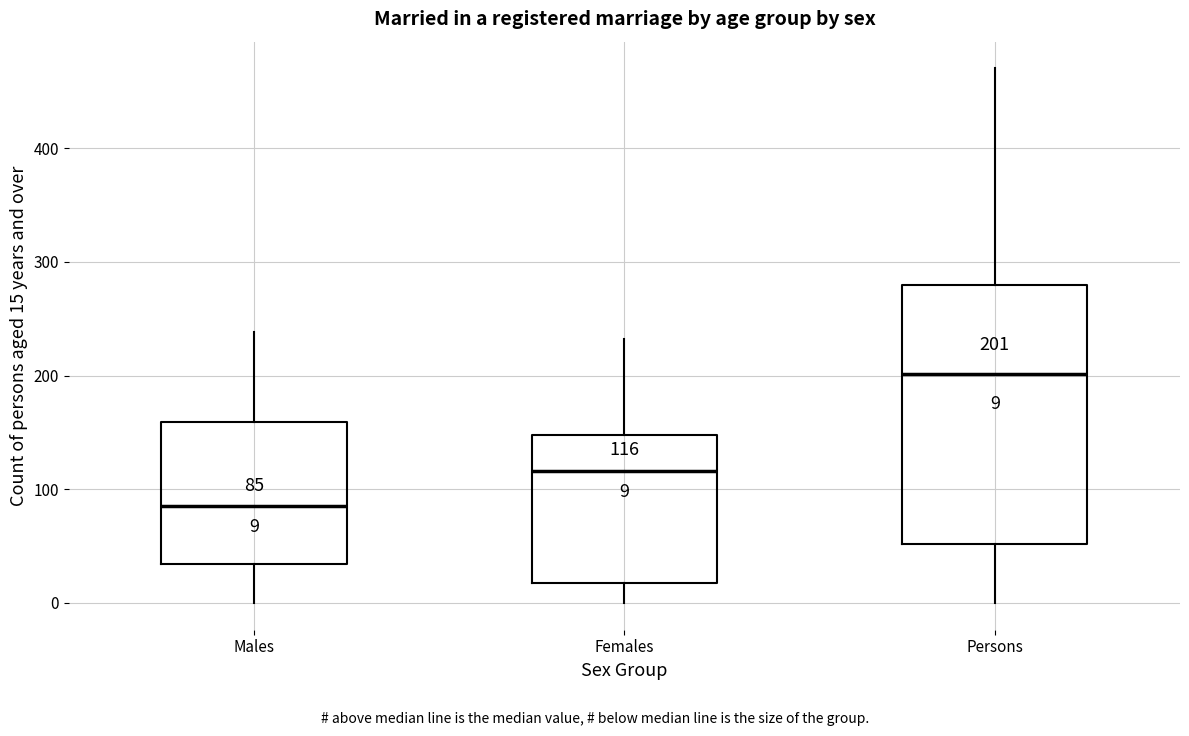

Comparing the boxes themselves (not the whiskers), which one is the tallest?

Persons